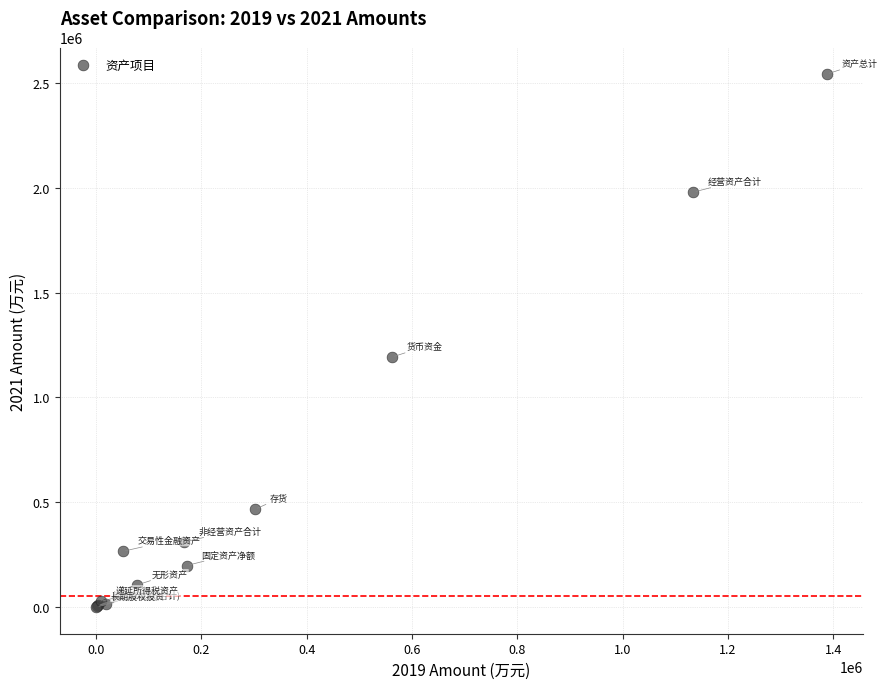

What Y value in the scatter plot is closest to 1271169?

1192492.3